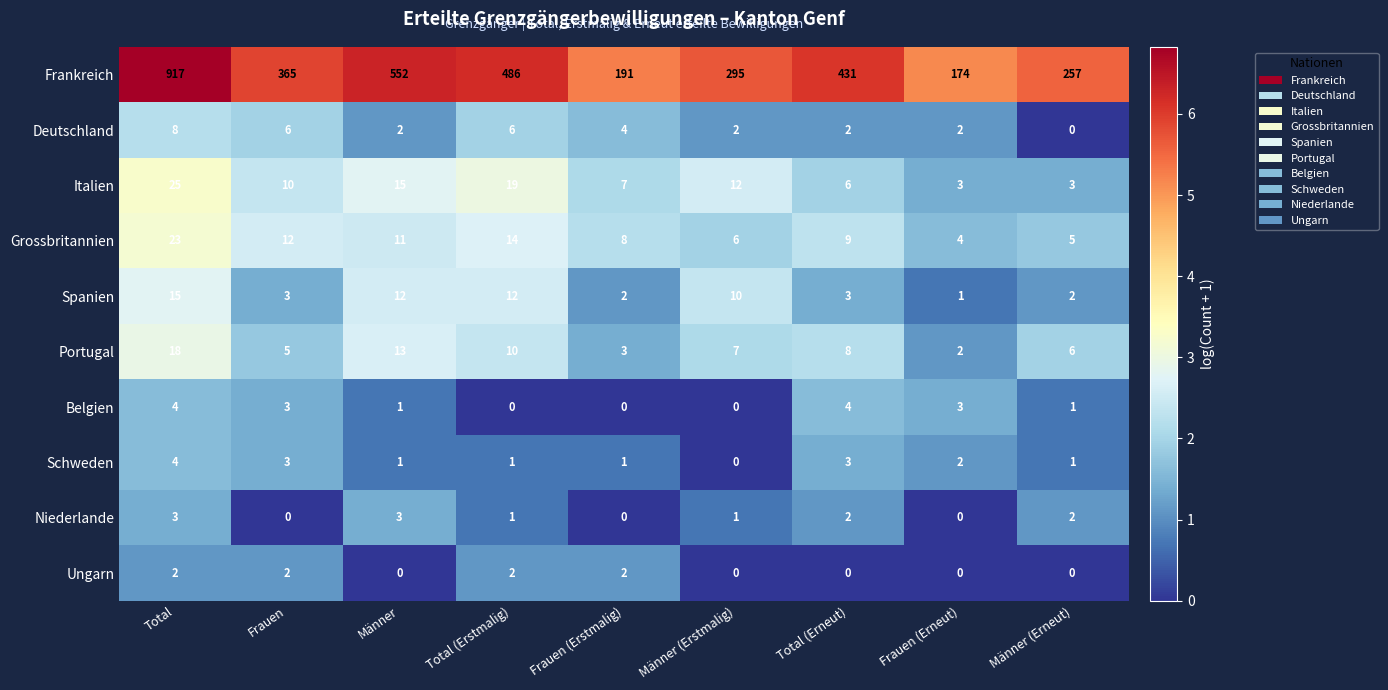

Where is Portugal nearest to the value 10?

Total (Erstmalig)